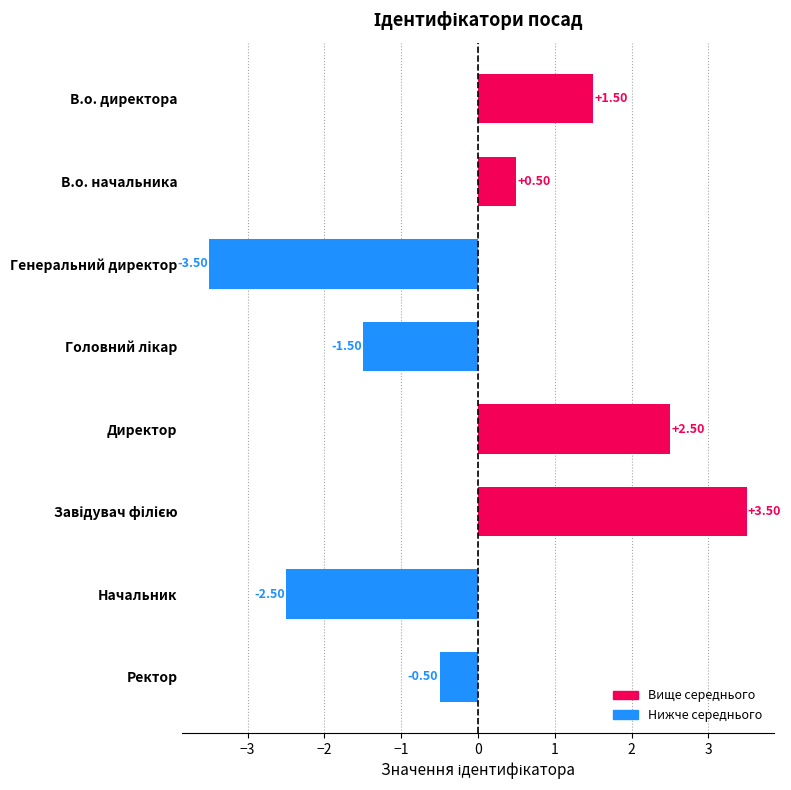

What is the sum of the values at Начальник and В.о. директора?

-1.0